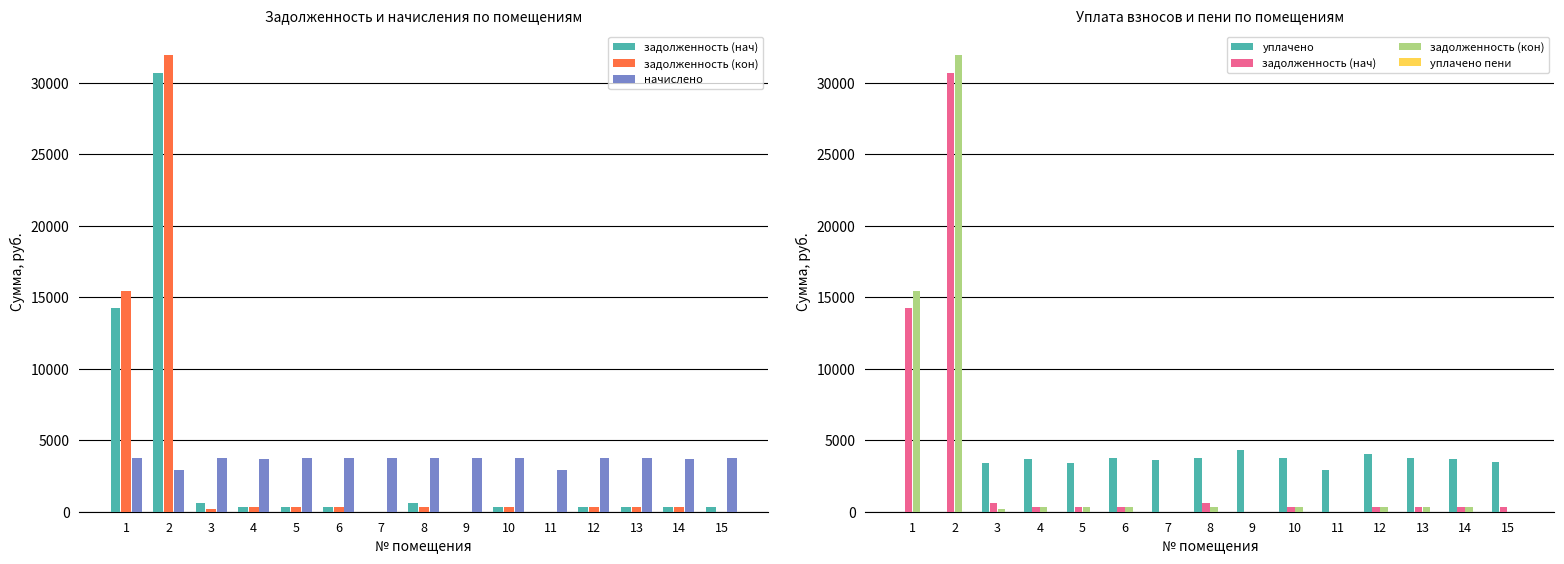

What is the maximum value shown in the chart?

31980.2